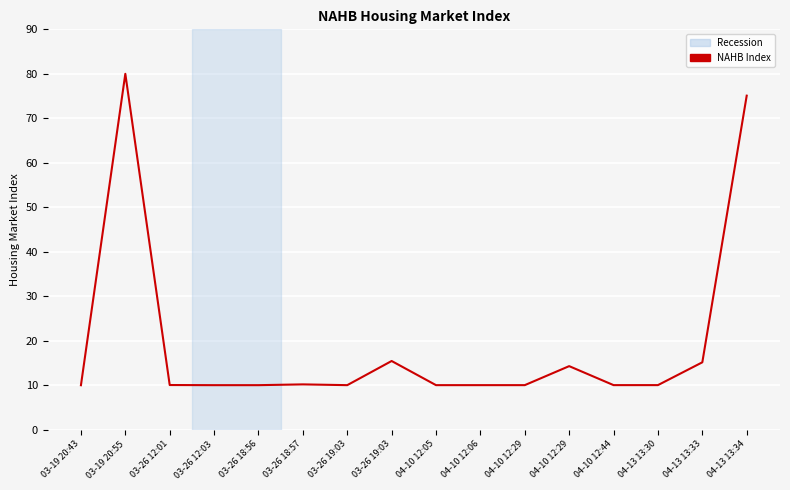

Does the chart have visible grid lines?

Yes